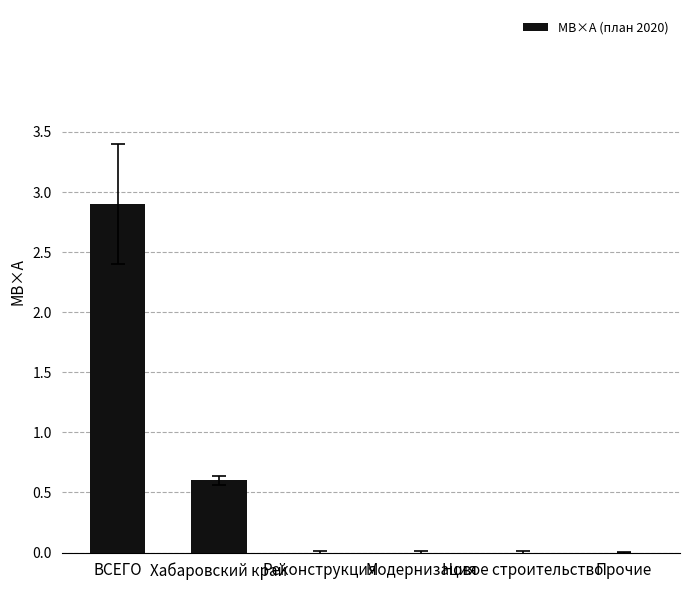

What is the sum of all values?

3.5